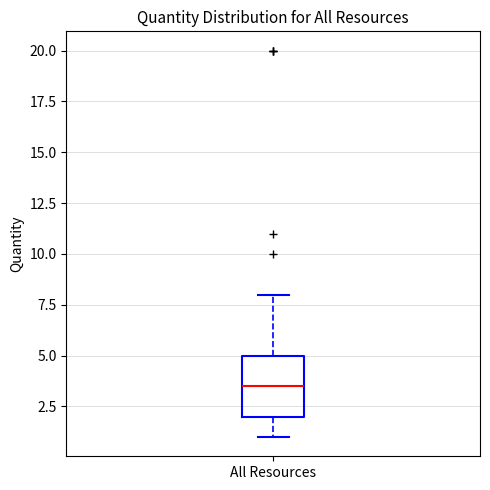

Where does the upper whisker of the box for All Resources end on the y-axis? The values are not printed on the chart, so give them approximately, as read against the axis.

8.0